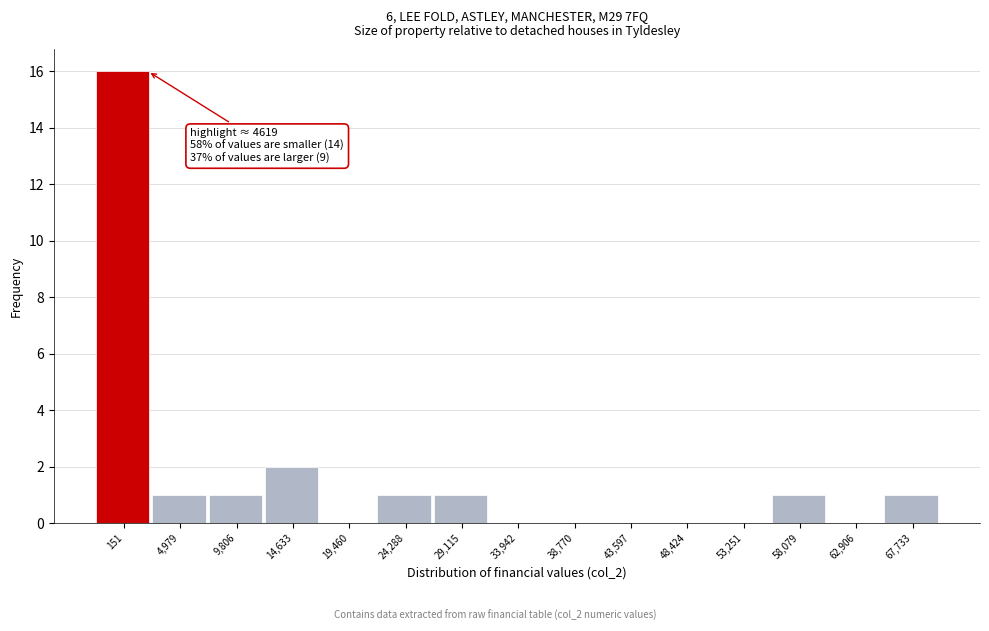

Reading left to right, extract all data points from this chart.

151=16	4,979=1	9,806=1	14,633=2	19,460=0	24,288=1	29,115=1	33,942=0	38,770=0	43,597=0	48,424=0	53,251=0	58,079=1	62,906=0	67,733=1